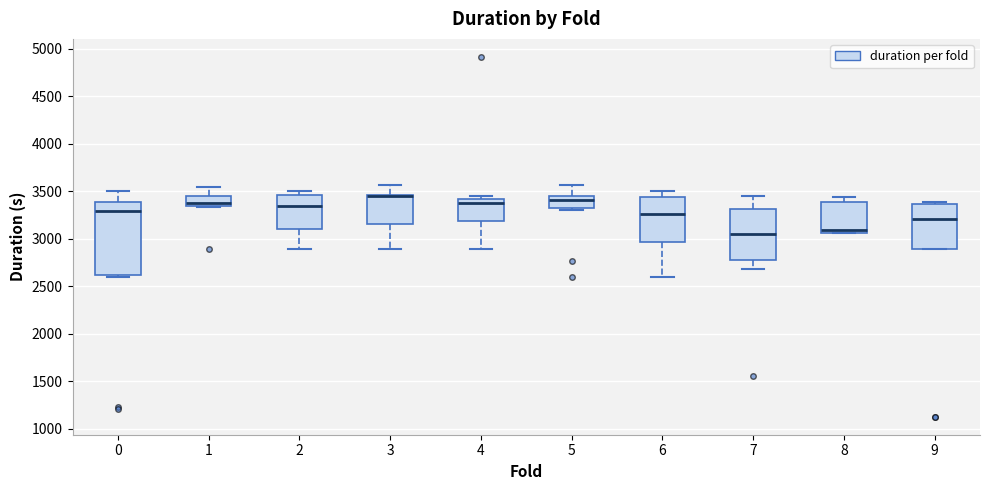

Reading left to right, read every box against the y-axis: the position of its median line, the range the box covers, and the ends of its whiskers. The values are not printed on the chart, so give them approximately, as read against the axis.

0: median 3300, box 2600 to 3400, whiskers 2600 (just below the box's lower edge) to 3500
1: median 3400, box 3350 to 3450, whiskers 3350 to 3550
2: median 3350, box 3100 to 3450, whiskers 2900 to 3500
3: median 3450 (drawn on the box's upper edge), box 3150 to 3450, whiskers 2900 to 3550
4: median 3400 (just below the box's upper edge), box 3200 to 3400, whiskers 2900 to 3450
5: median 3400, box 3300 to 3450, whiskers 3300 (just below the box's lower edge) to 3550
6: median 3250, box 2950 to 3450, whiskers 2600 to 3500
7: median 3050, box 2750 to 3300, whiskers 2700 to 3450
8: median 3100, box 3050 to 3400, whiskers 3050 to 3450
9: median 3200, box 2900 to 3350, whiskers 2900 to 3400